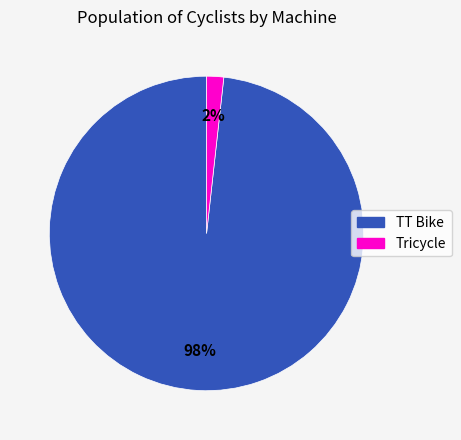

Which category has the biggest portion of the pie?

TT Bike